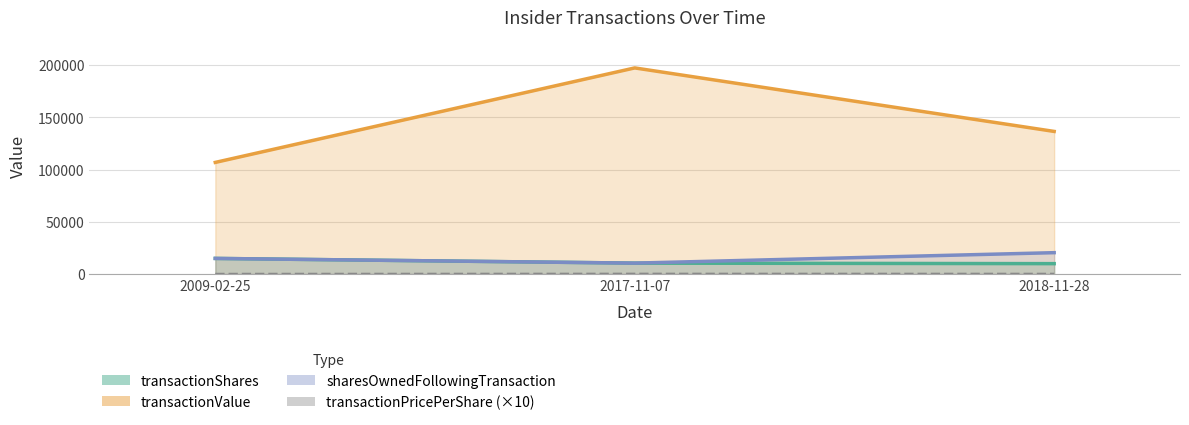

Reading right to left, what are all the values shown in this chart?

transactionShares: 10000.0	10500.0	15000.0
transactionValue: 136454.0	197190.0	106823.0
transactionPricePerShare: 136.5	187.8	71.2
sharesOwnedFollowingTransaction: 20500.0	10500.0	15000.0